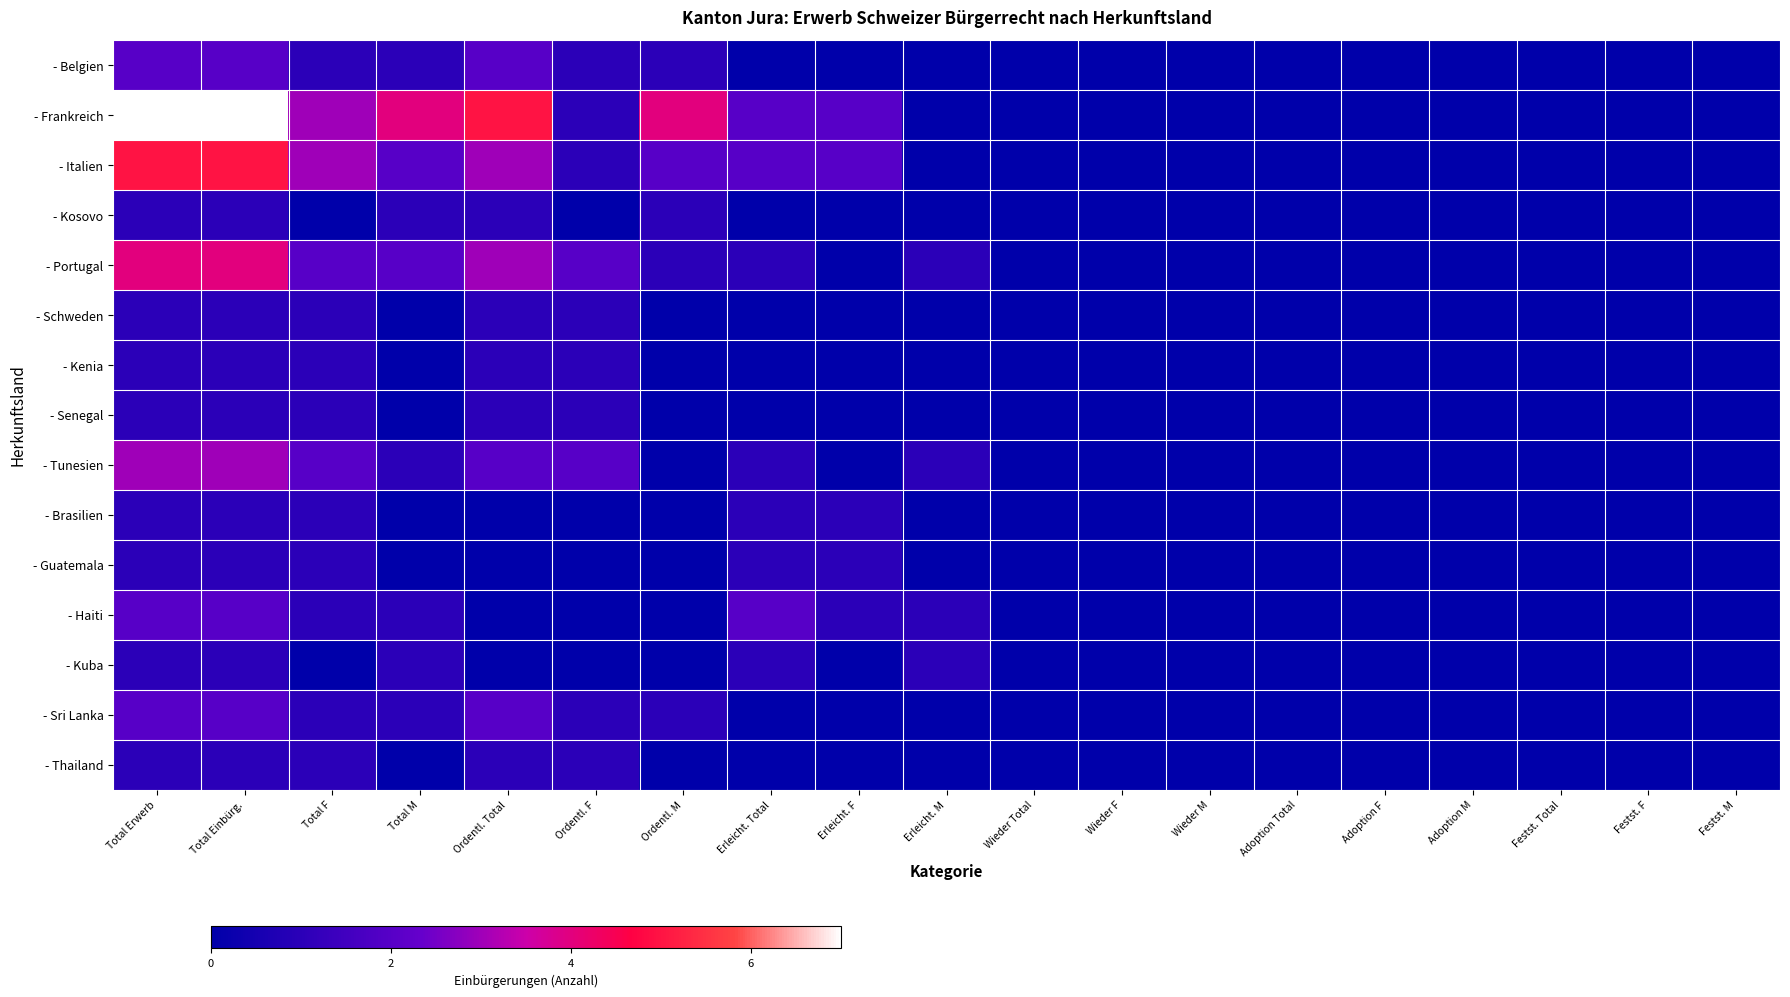

Rank the series at Festst. M from highest to lowest value.

- Belgien, - Frankreich, - Italien, - Kosovo, - Portugal, - Schweden, - Kenia, - Senegal, - Tunesien, - Brasilien, - Guatemala, - Haiti, - Kuba, - Sri Lanka, - Thailand